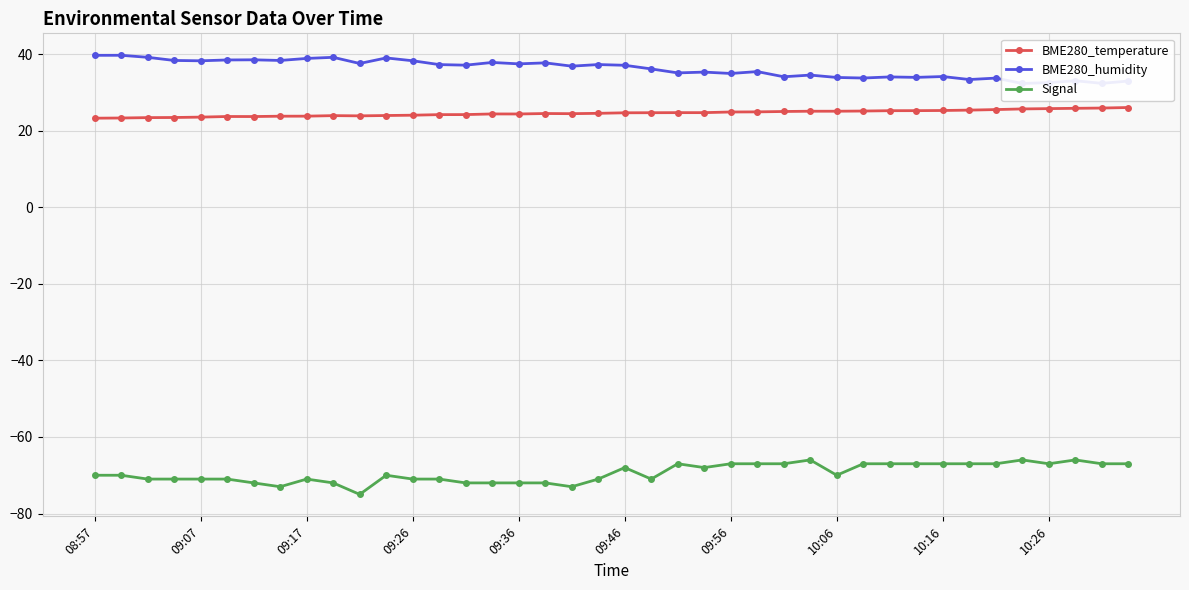

True or false: Signal and BME280_temperature intersect in this chart.

False